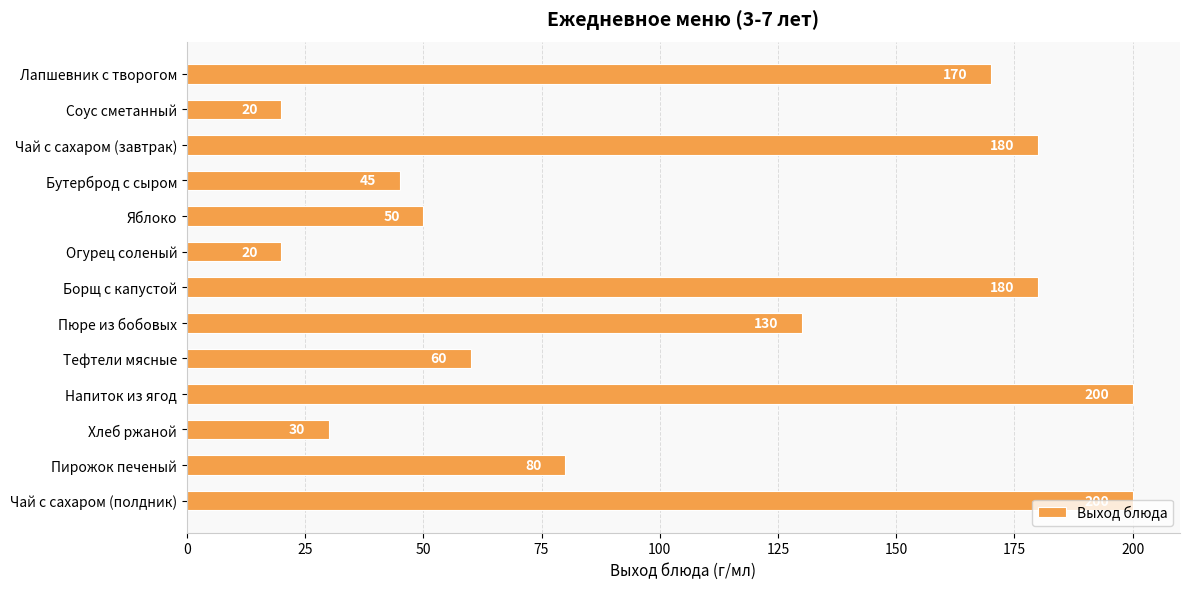

What is the label of the 7th bar from the bottom?

Борщ с капустой